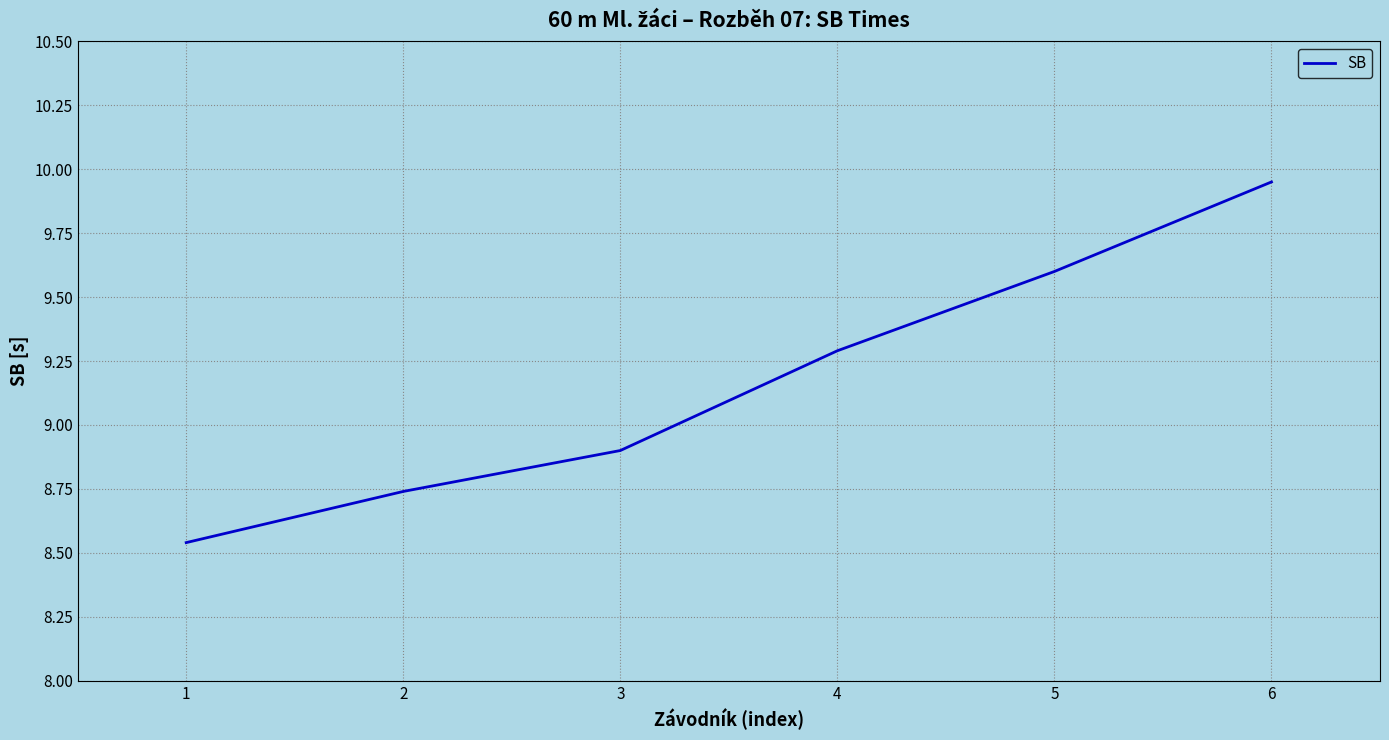

The value at 1 is 4.4. True or false?

False